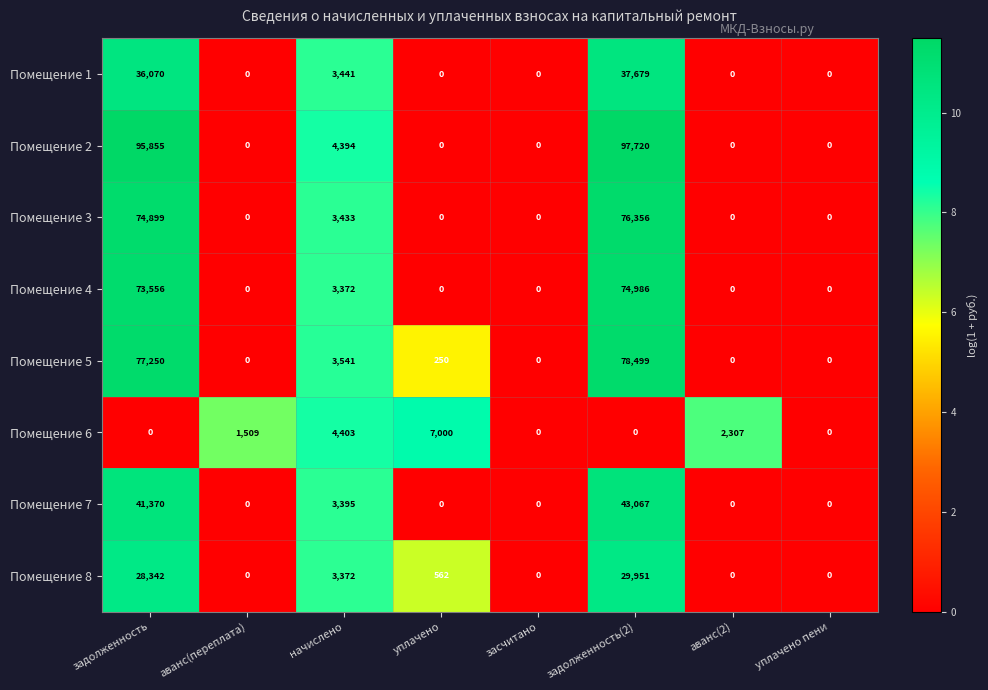

At which category does the chart reach its peak across all series?

задолженность(2)